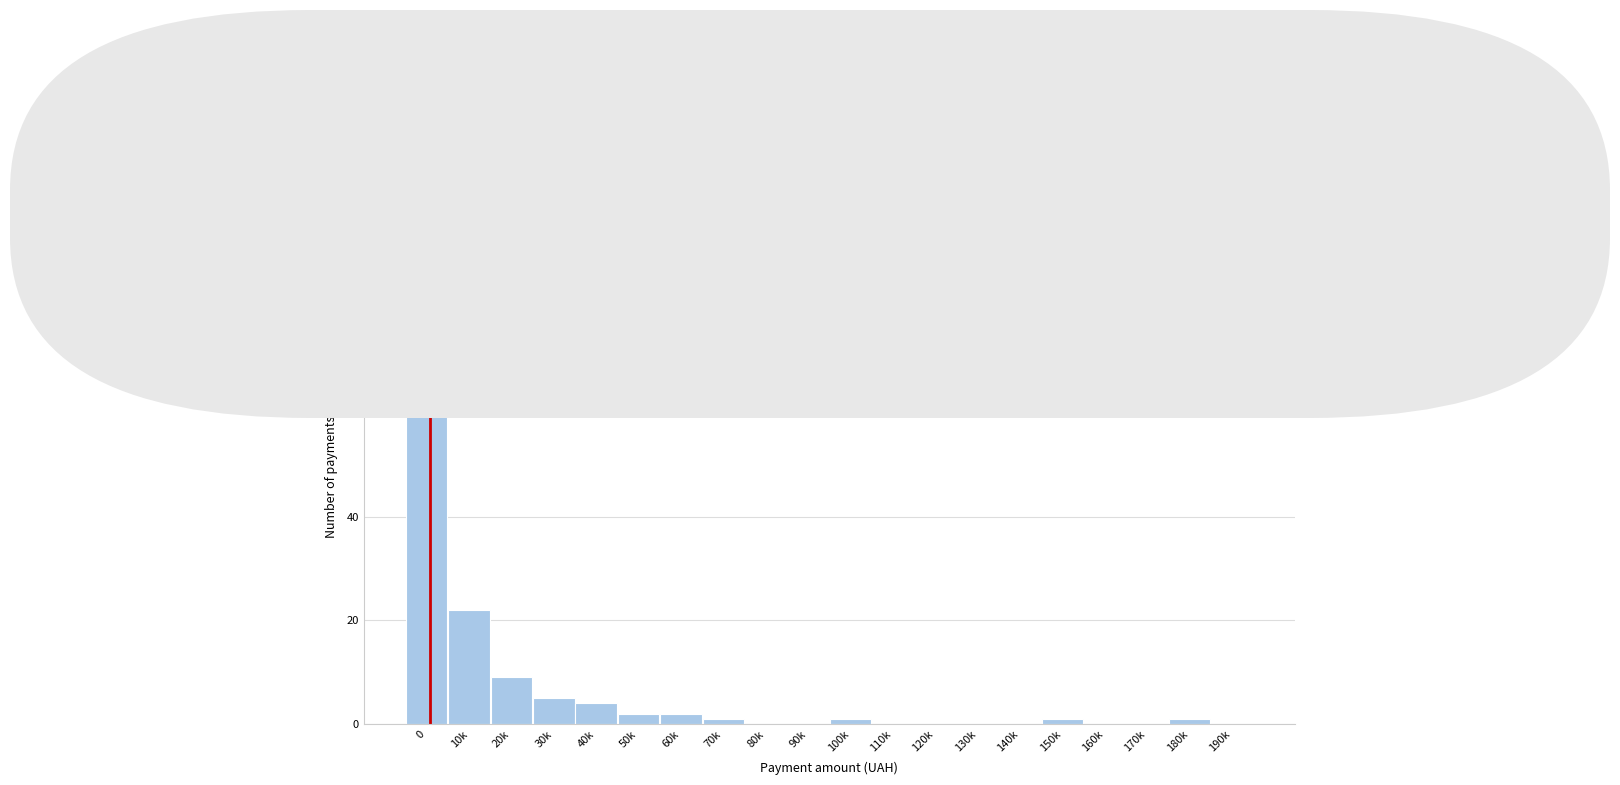

Reading left to right, extract all data points from this chart.

0=91	10k=22	20k=9	30k=5	40k=4	50k=2	60k=2	70k=1	80k=0	90k=0	100k=1	110k=0	120k=0	130k=0	140k=0	150k=1	160k=0	170k=0	180k=1	190k=0